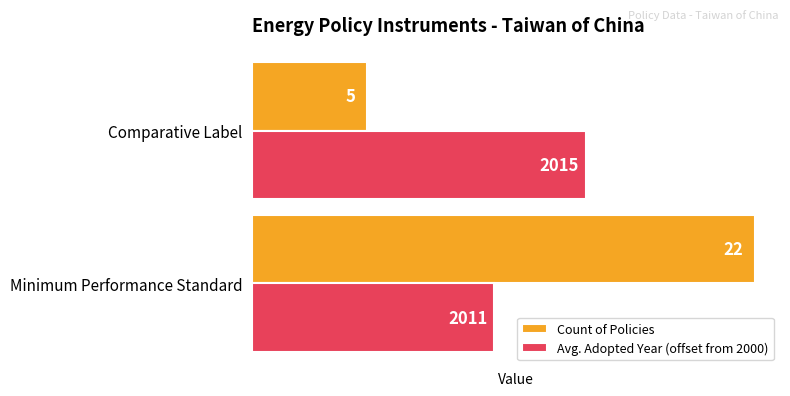

True or false: Count of Policies has a value of 5.0 at Comparative Label.

True